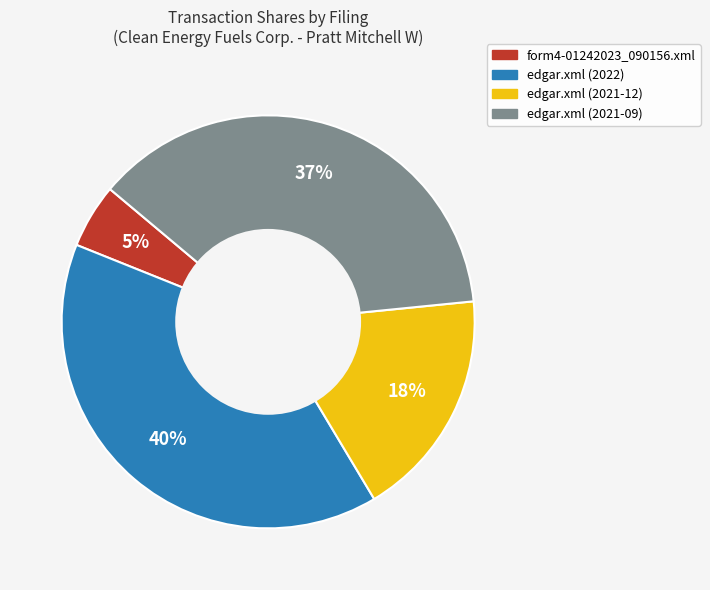

Do form4-01242023_090156.xml and edgar.xml (2021-12) together represent more than half of the pie?

No